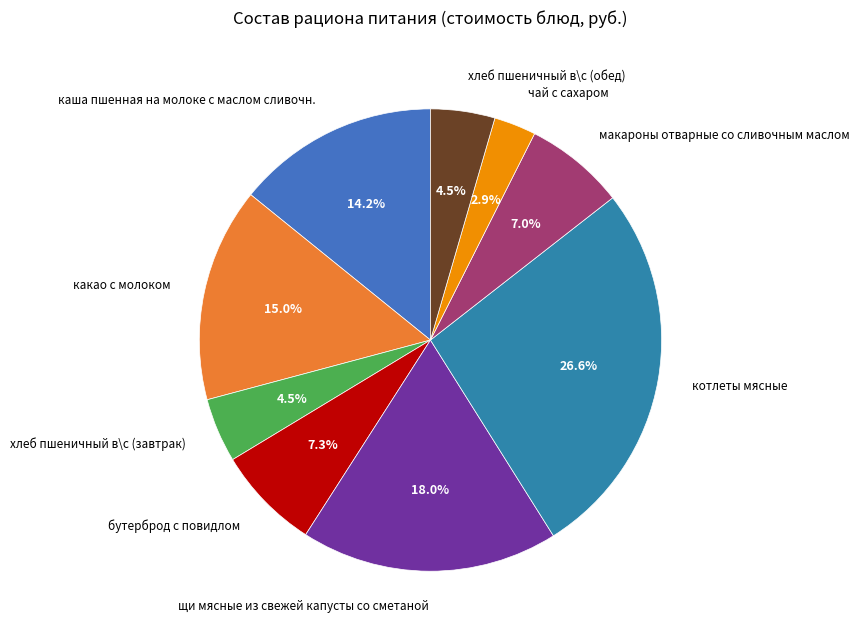

Which category has the biggest portion of the pie?

котлеты мясные